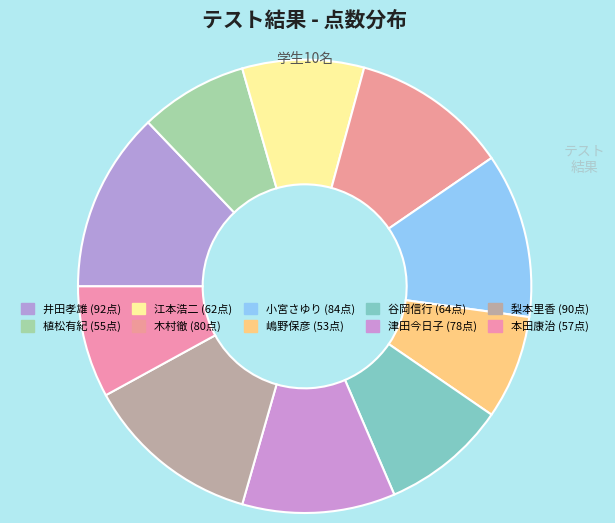

Approximately how many times larger is the value at 本田康治 compared to 小宮さゆり?

0.7